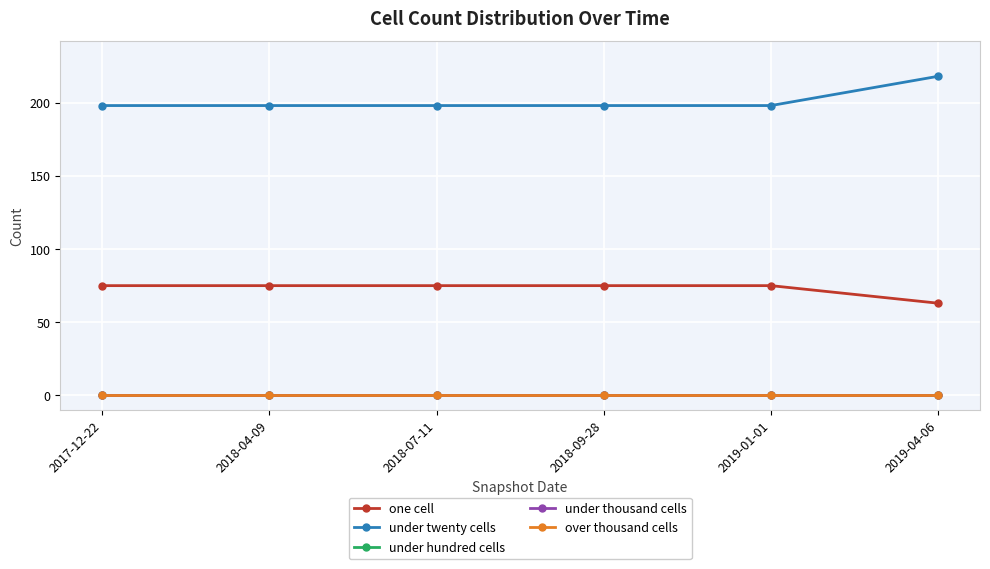

Does the chart display data point markers on the line(s)?

Yes